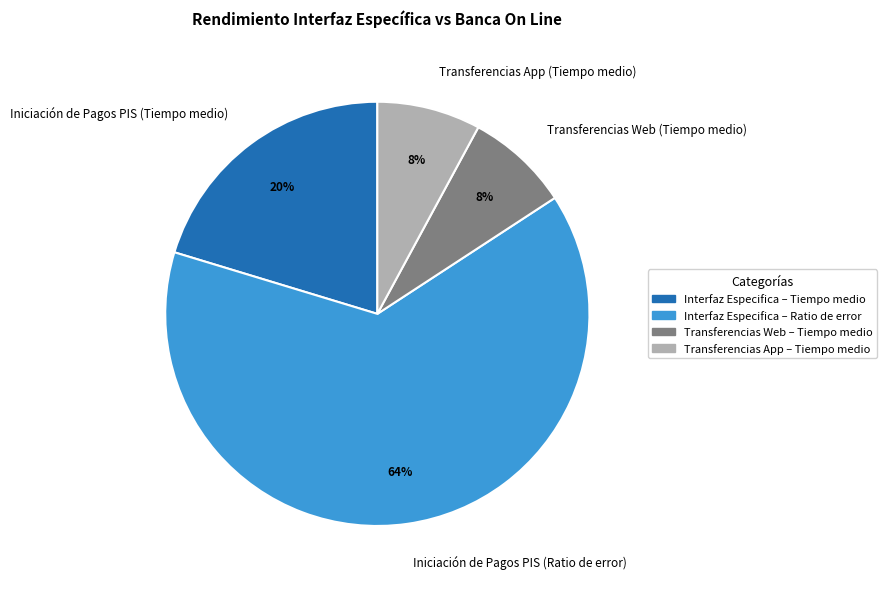

How many segments does this pie chart have?

4